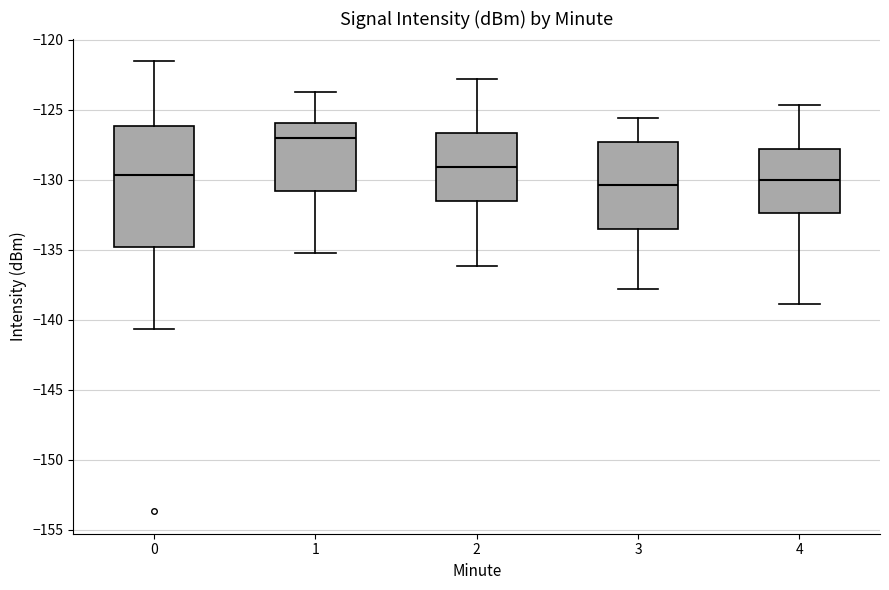

Reading left to right, transcribe this box plot: for each box, give where its median line is, the range the box spans, and where its two whiskers end, as read against the y-axis. The values are not printed on the chart, so give them approximately, as read against the axis.

0: median -129.5, box -135.0 to -126.0, whiskers -140.5 to -121.5
1: median -127.0, box -131.0 to -126.0, whiskers -135.0 to -123.5
2: median -129.0, box -131.5 to -126.5, whiskers -136.0 to -123.0
3: median -130.5, box -133.5 to -127.5, whiskers -138.0 to -125.5
4: median -130.0, box -132.5 to -128.0, whiskers -139.0 to -124.5